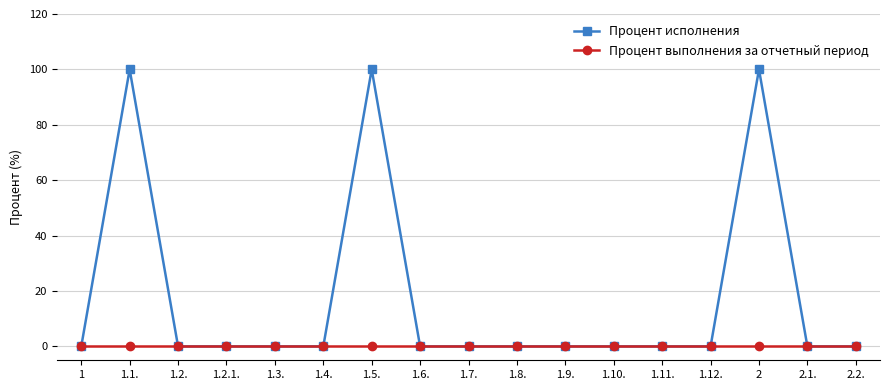

True or false: Процент исполнения has more than 0 interior local peaks.

True